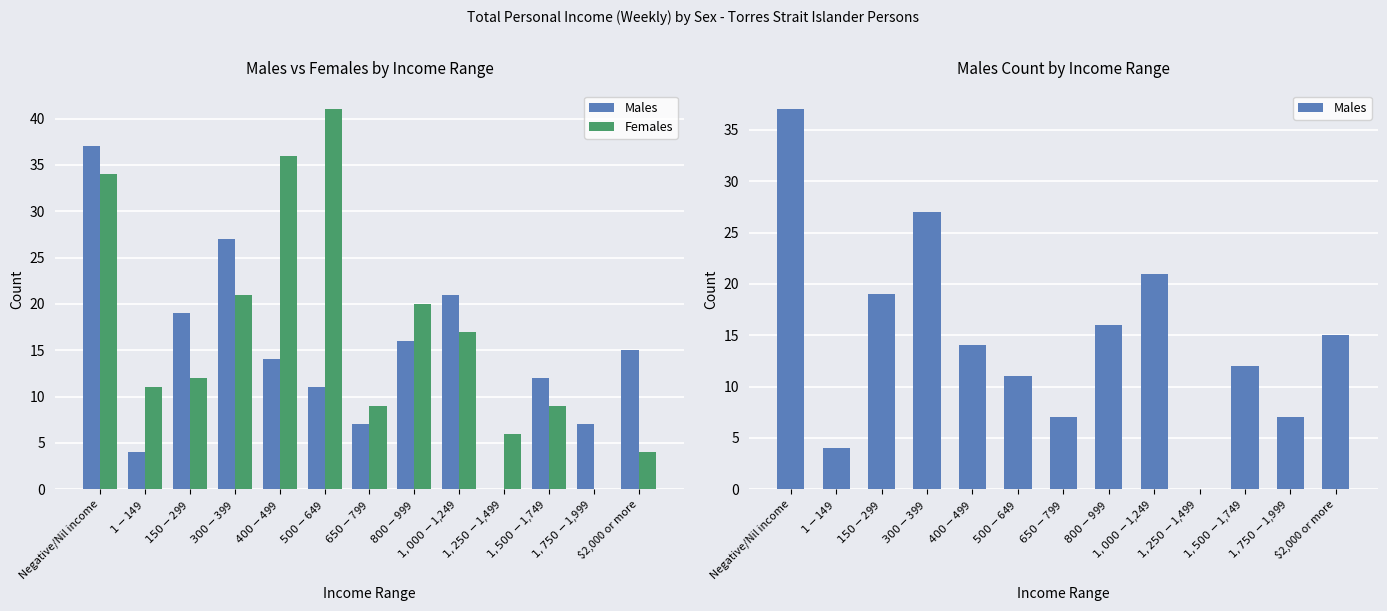

Where does the Females series first go above 12?

Negative/Nil income